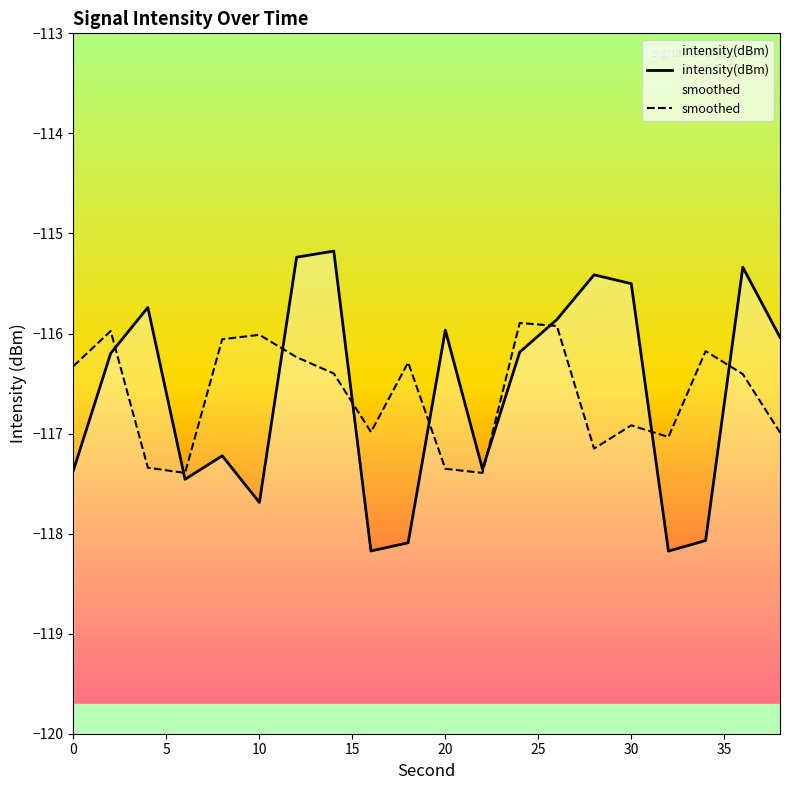

The value of intensity(dBm) at 10 is -28.4. True or false?

False